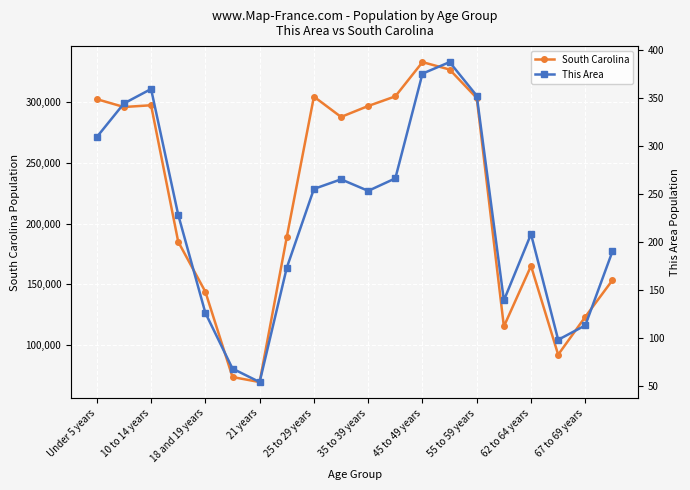

What is the minimum value for This Area?

54